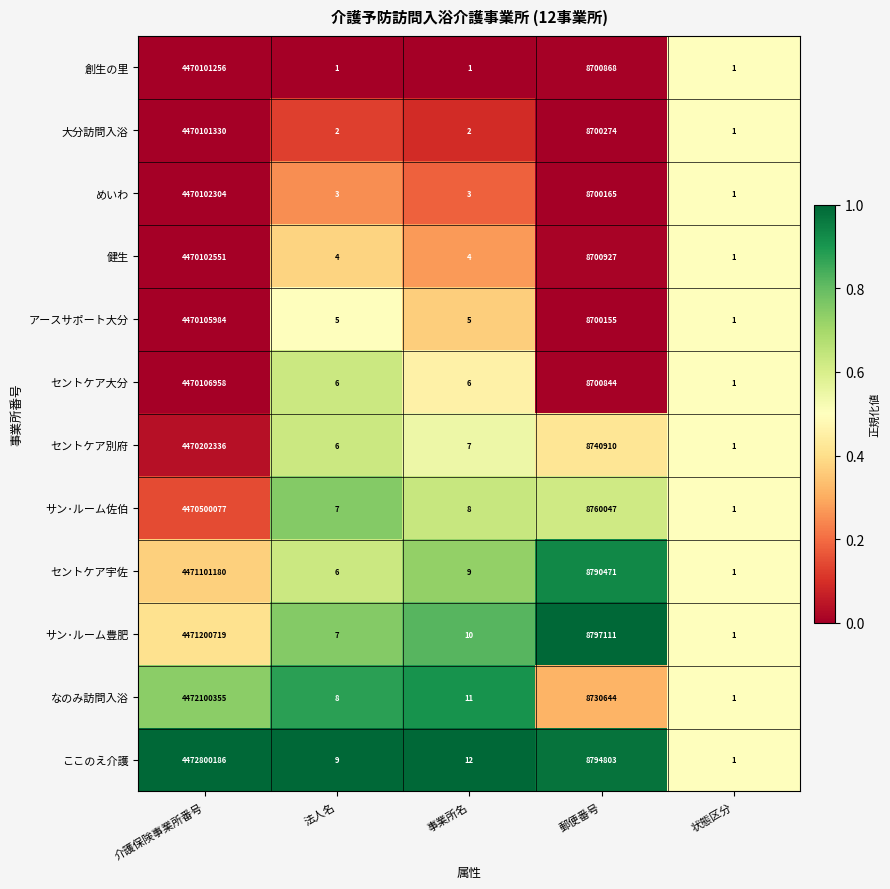

Is it true that なのみ訪問入浴 equals 1864338 at 郵便番号?

False